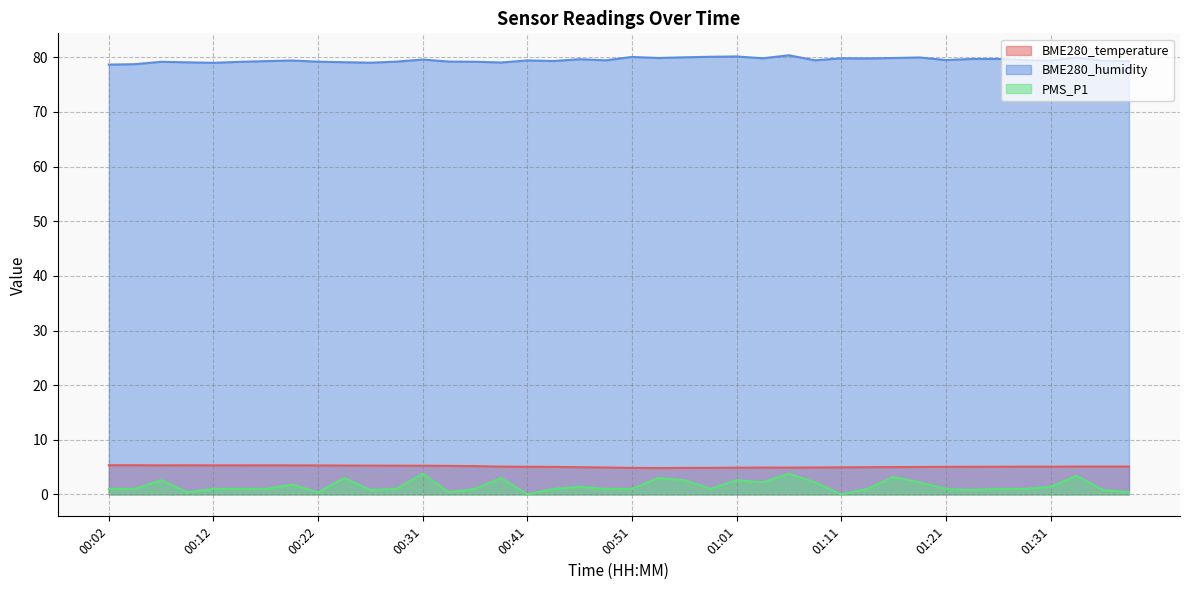

What is the label of the 10th point from the right?

01:16